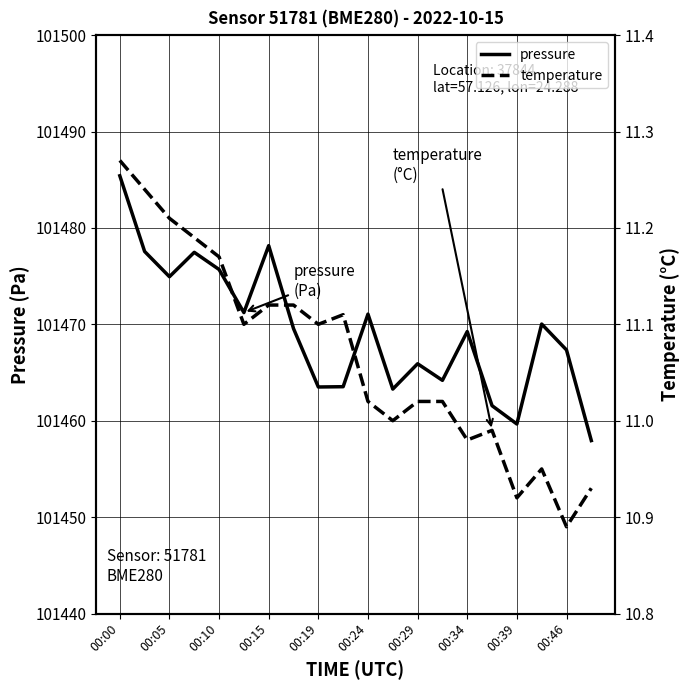

At which label does pressure first exceed 101469?

00:00